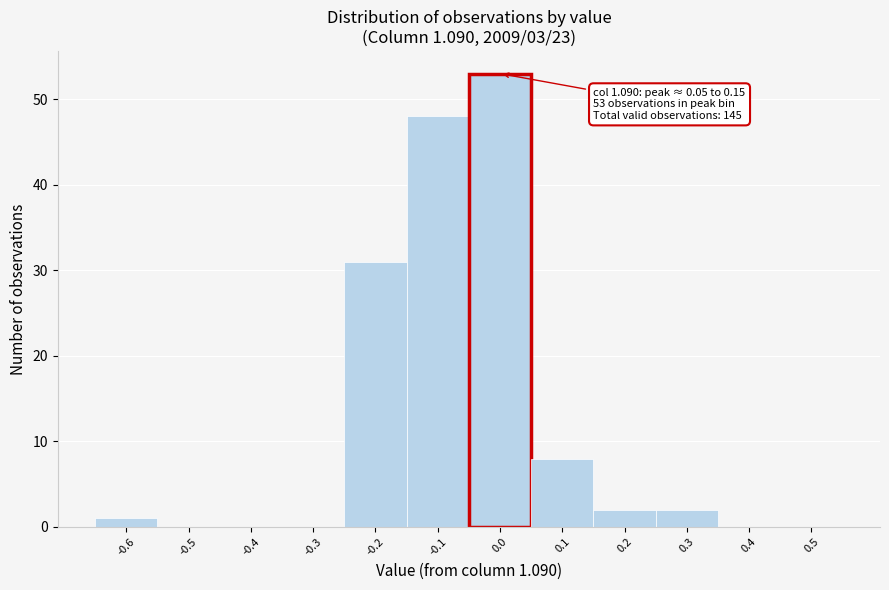

Reading left to right, extract all data points from this chart.

-0.6=1	-0.5=0	-0.4=0	-0.3=0	-0.2=31	-0.1=48	0.0=53	0.1=8	0.2=2	0.3=2	0.4=0	0.5=0